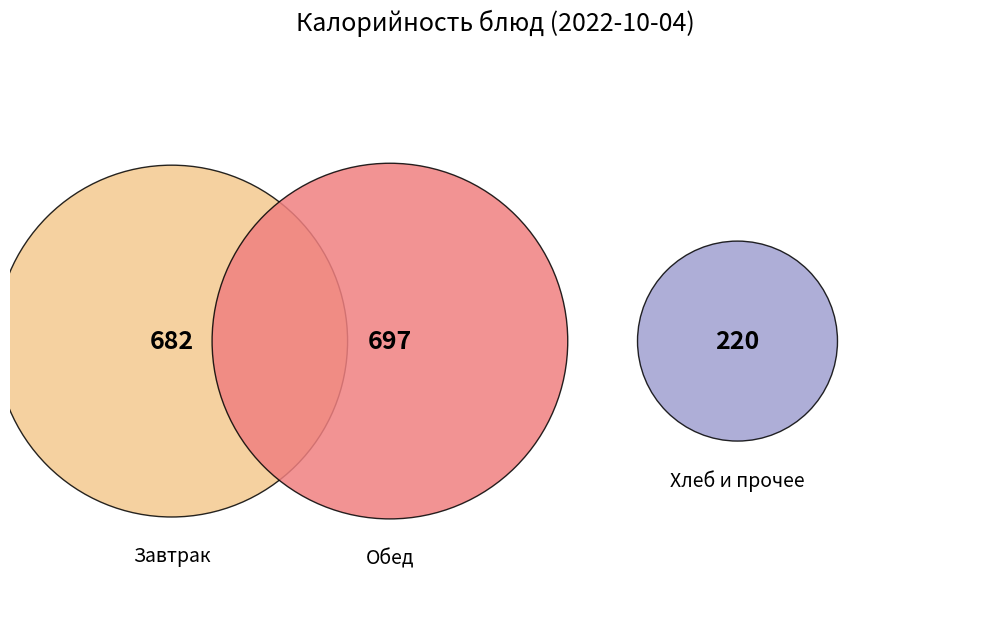

Does any single category account for the majority?

No